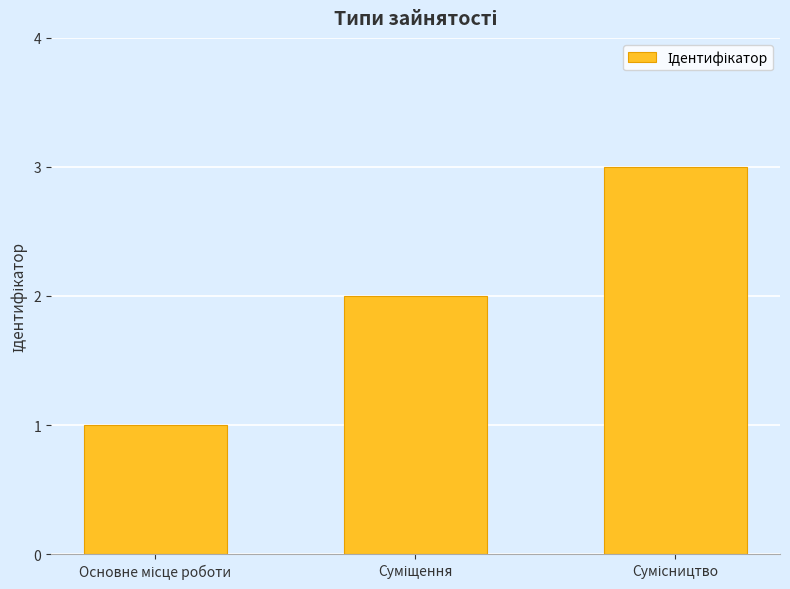

What is the greatest value displayed?

3